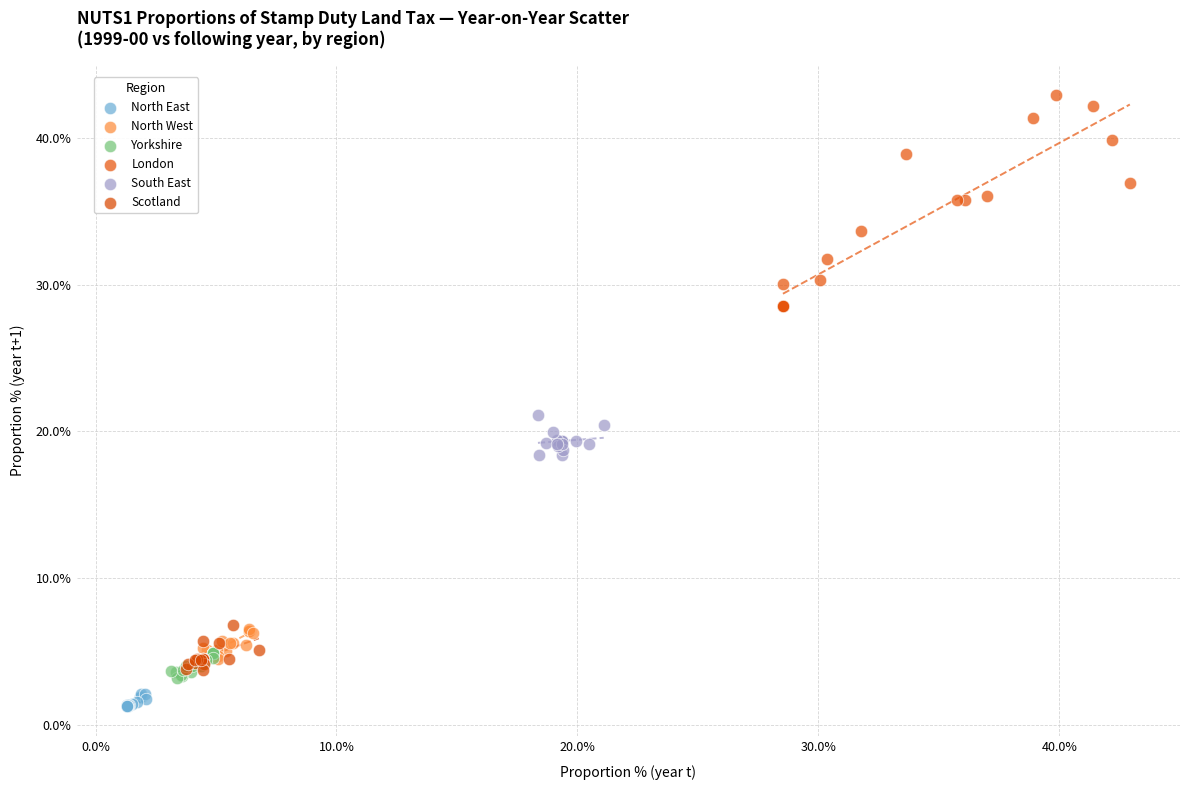

Which series contains the highest Y value?

London